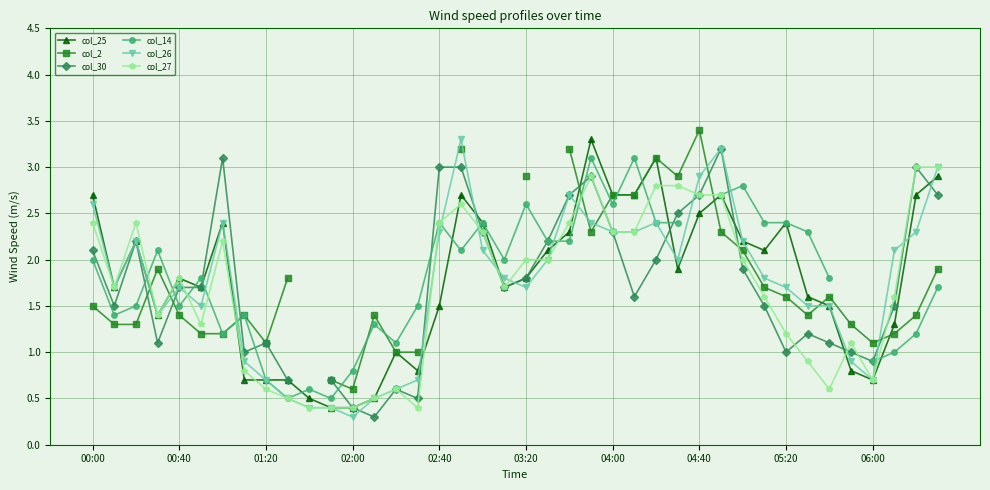

Is the value of col_25 at 01:20 greater than the value of col_26 at 04:40?

No